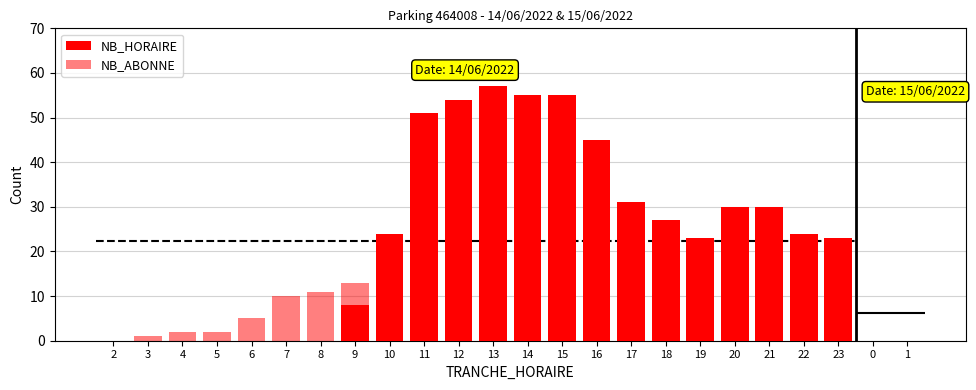

How many groups of bars are there?

24